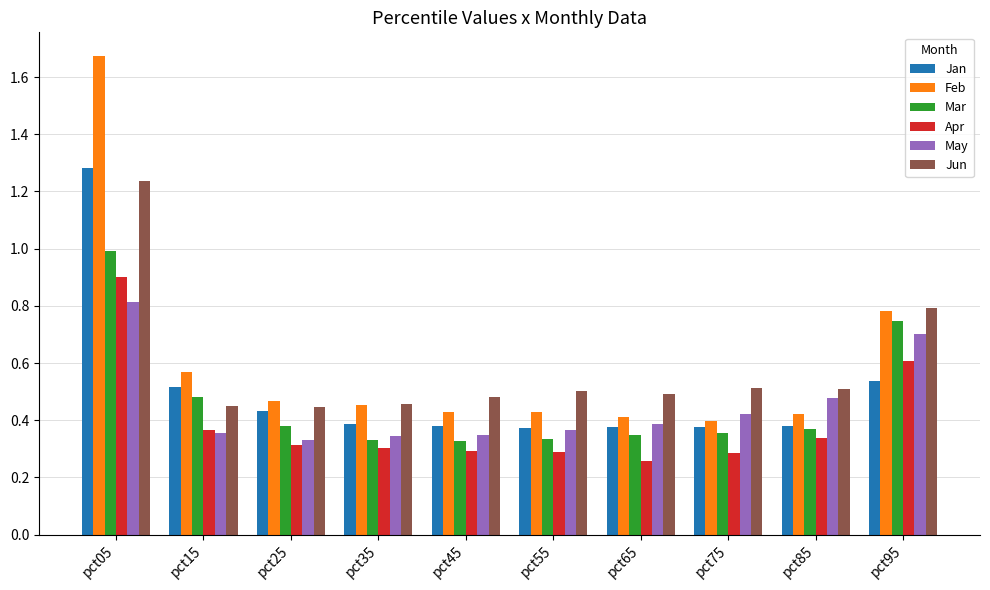

What is the difference between the May values at pct75 and pct15?

0.1